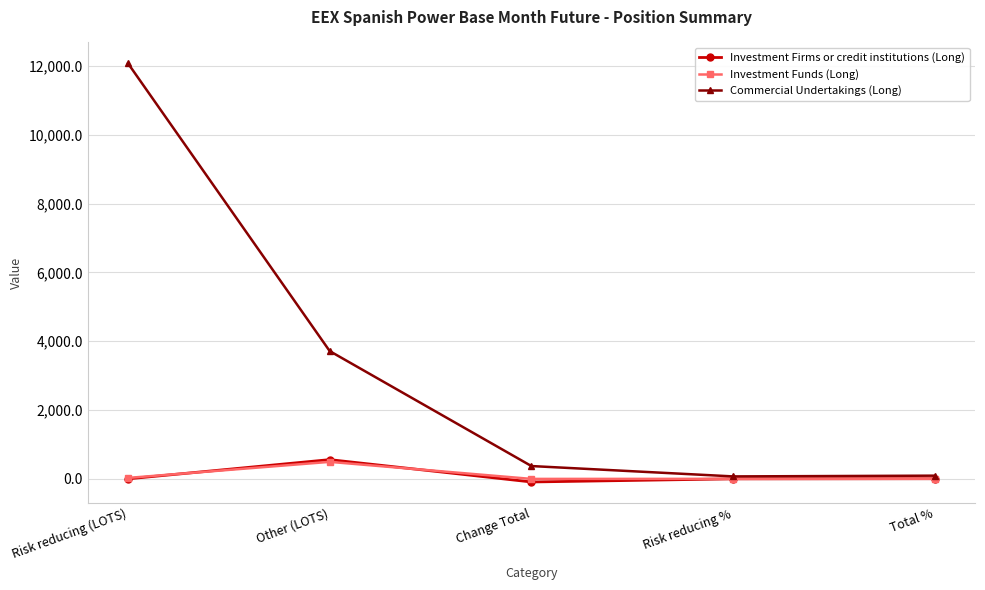

What is the spread (max minus min) of values at Other (LOTS)?

3219.1